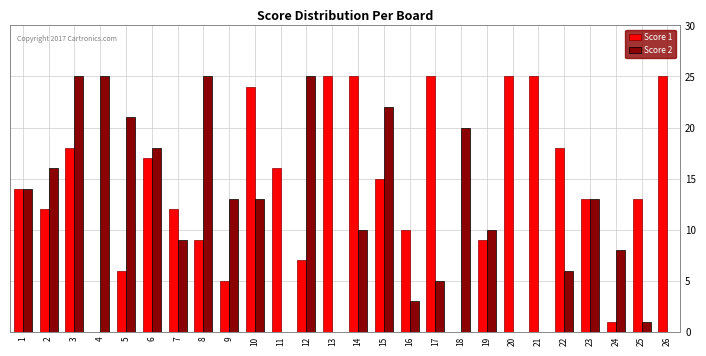

Which series changed the most between 4 and 15?

Score 1